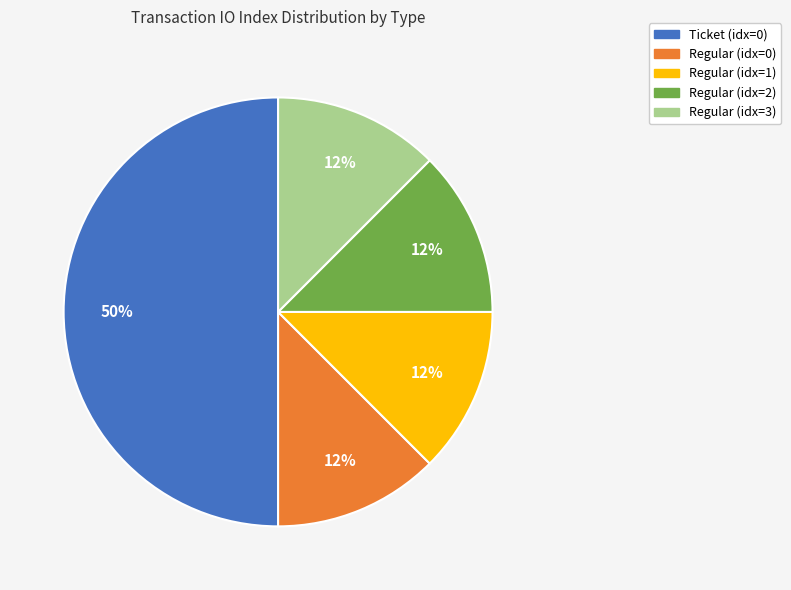

Between Ticket (idx=0) and Regular (idx=0), which is larger?

Ticket (idx=0)